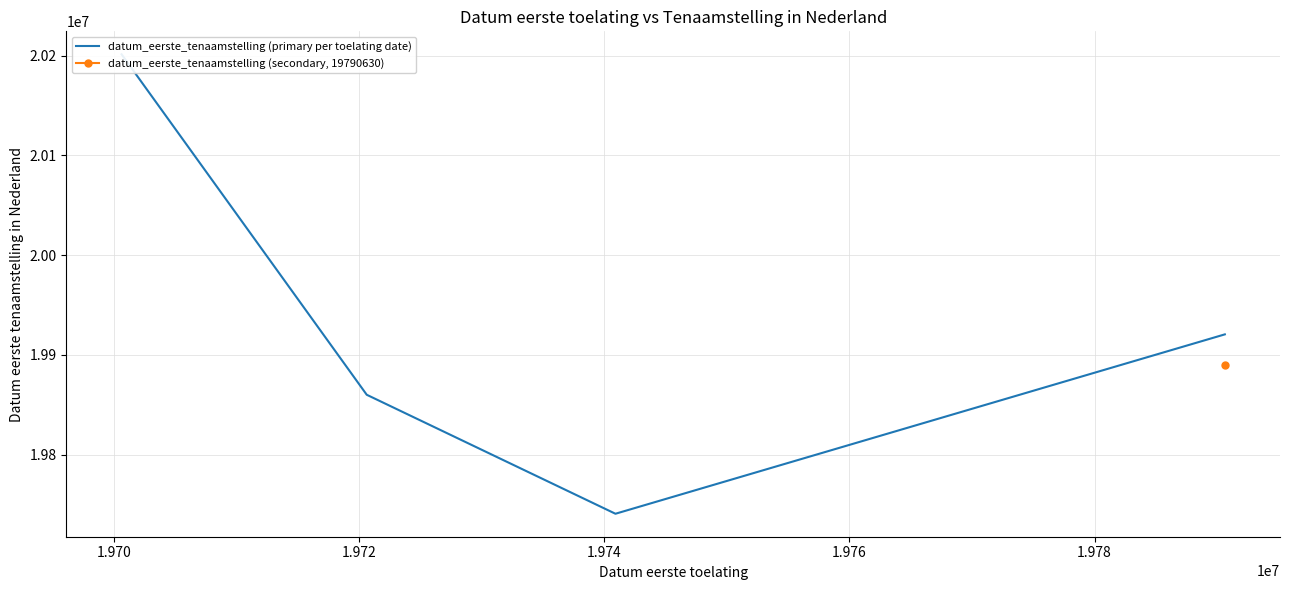

What is the smallest value displayed?

19740919